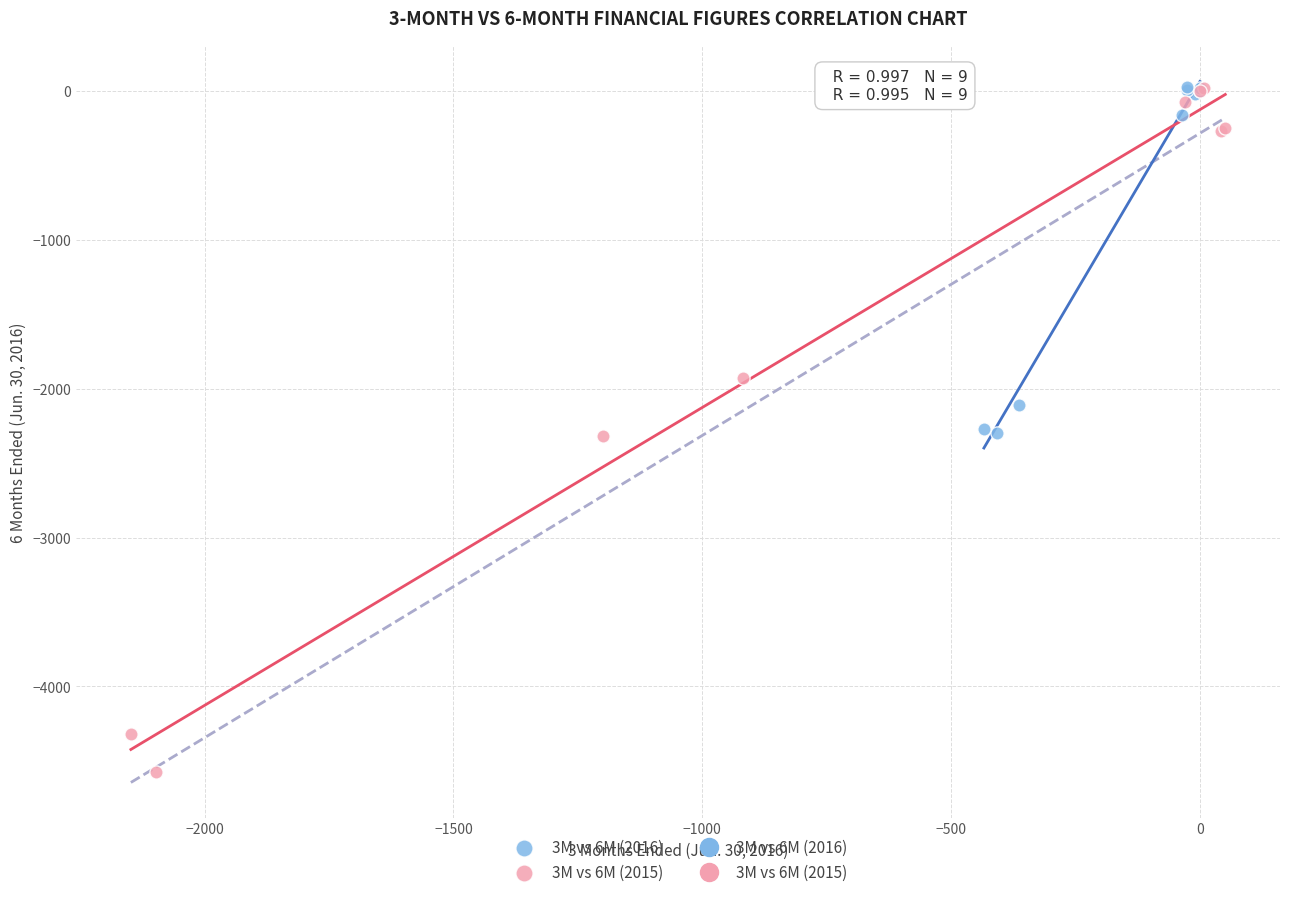

Which series contains the lowest Y value?

3M vs 6M (2015)